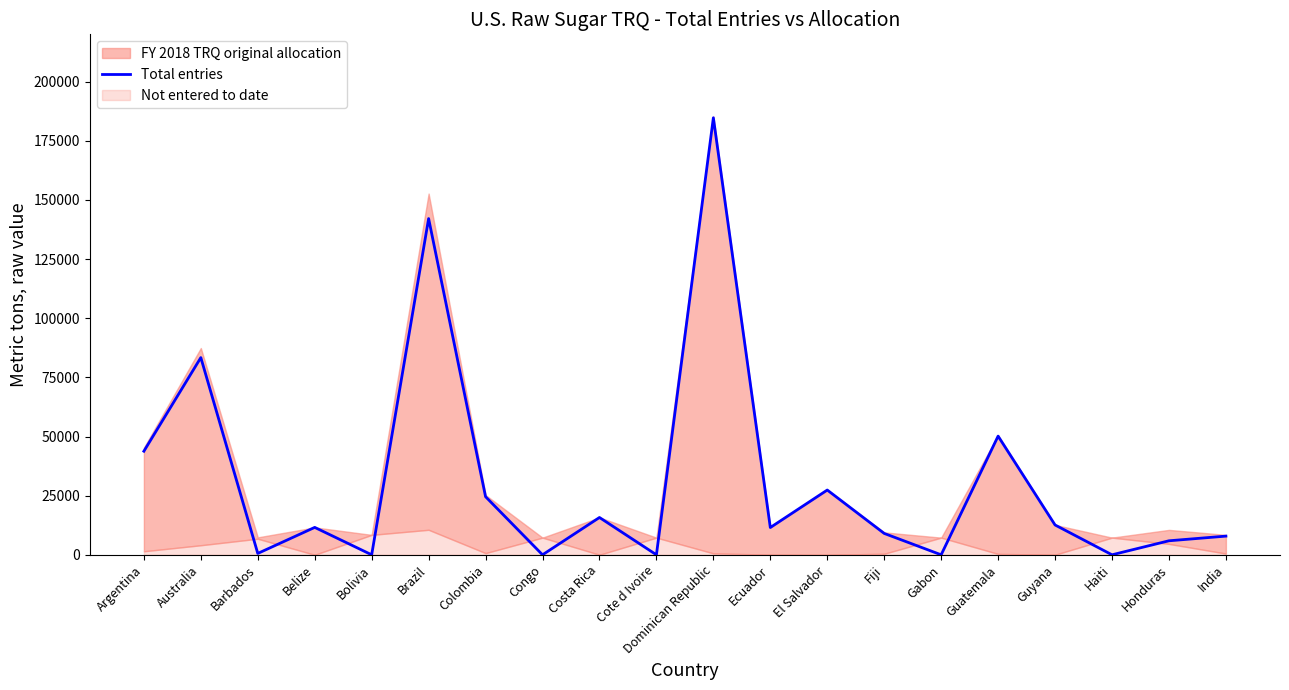

List the labels in order of value, smallest first.

Bolivia, Congo, Cote d Ivoire, Gabon, Haiti, Barbados, Honduras, India, Fiji, Ecuador, Belize, Guyana, Costa Rica, Colombia, El Salvador, Argentina, Guatemala, Australia, Brazil, Dominican Republic